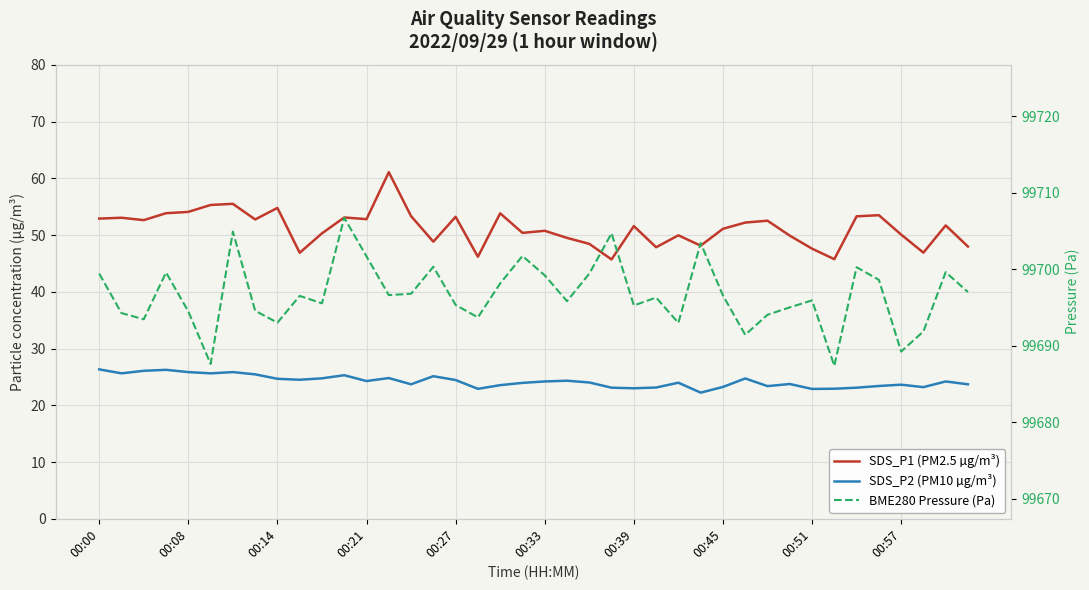

Rank the series at 38 from lowest to highest value.

SDS_P2 (PM10 µg/m³), SDS_P1 (PM2.5 µg/m³), BME280 Pressure (Pa)